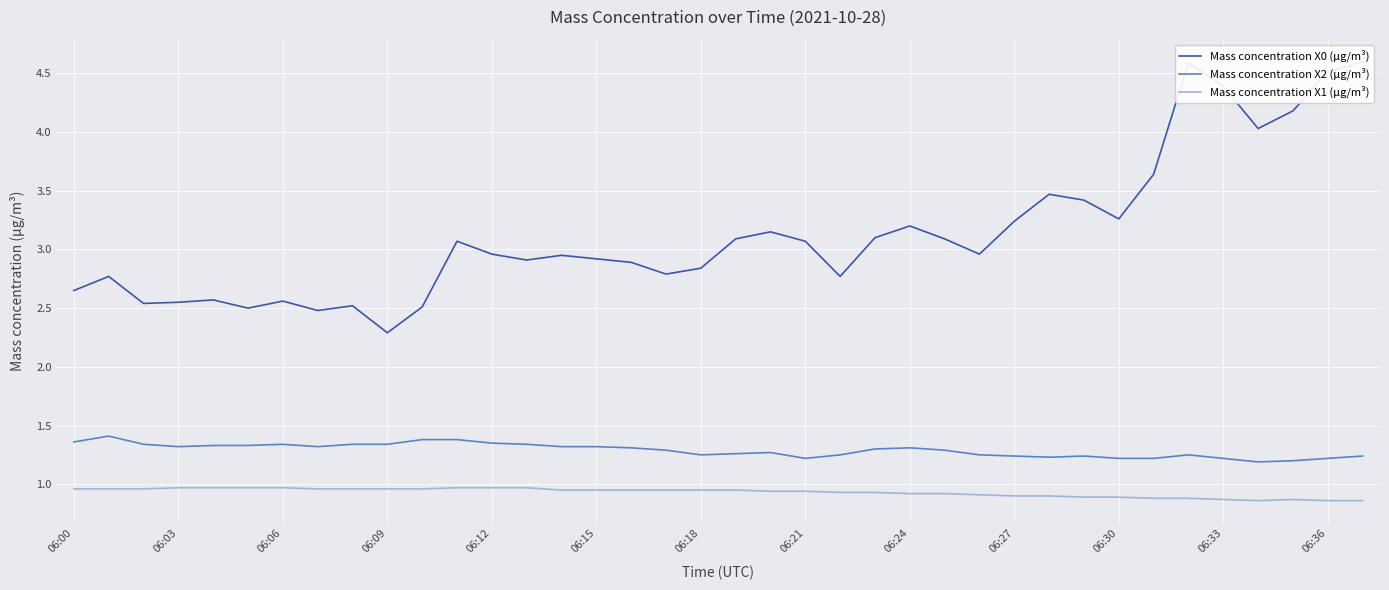

Count the Mass concentration X1 (μg/m³) values in the range 0 to 1.

38